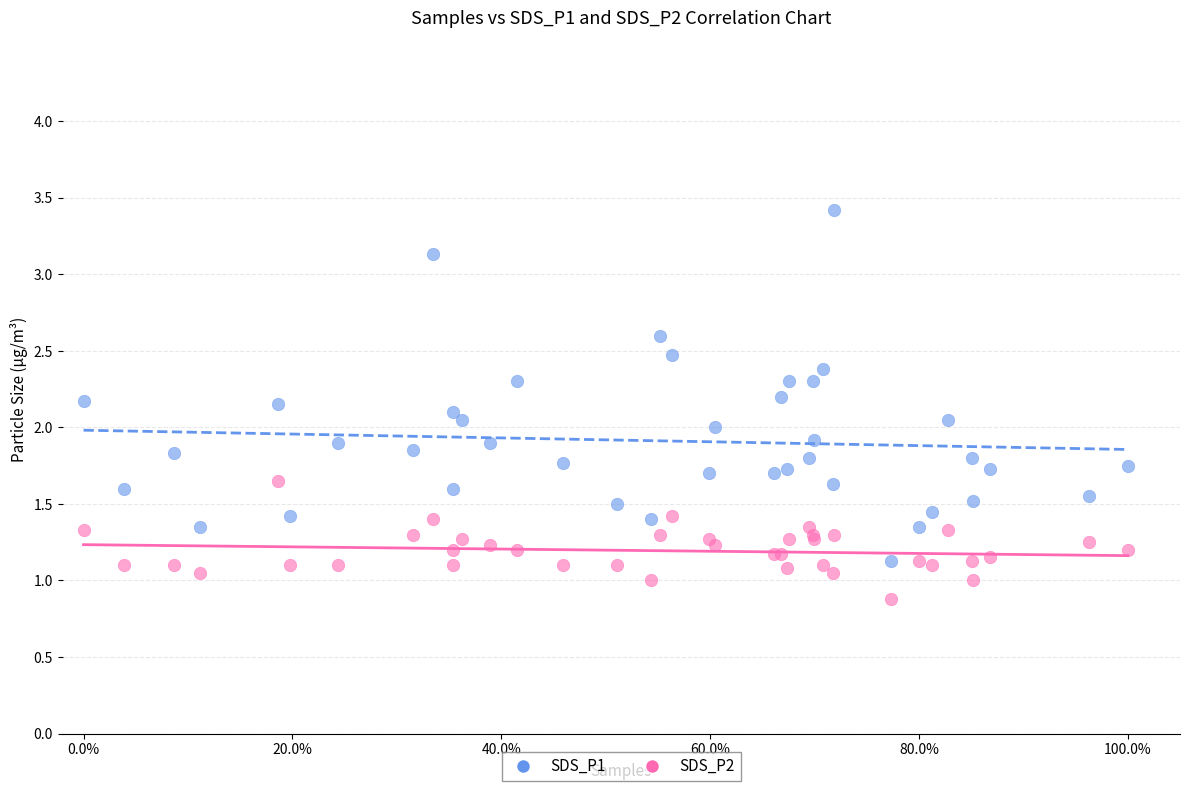

What are all the series names shown in the legend?

SDS_P1, SDS_P2